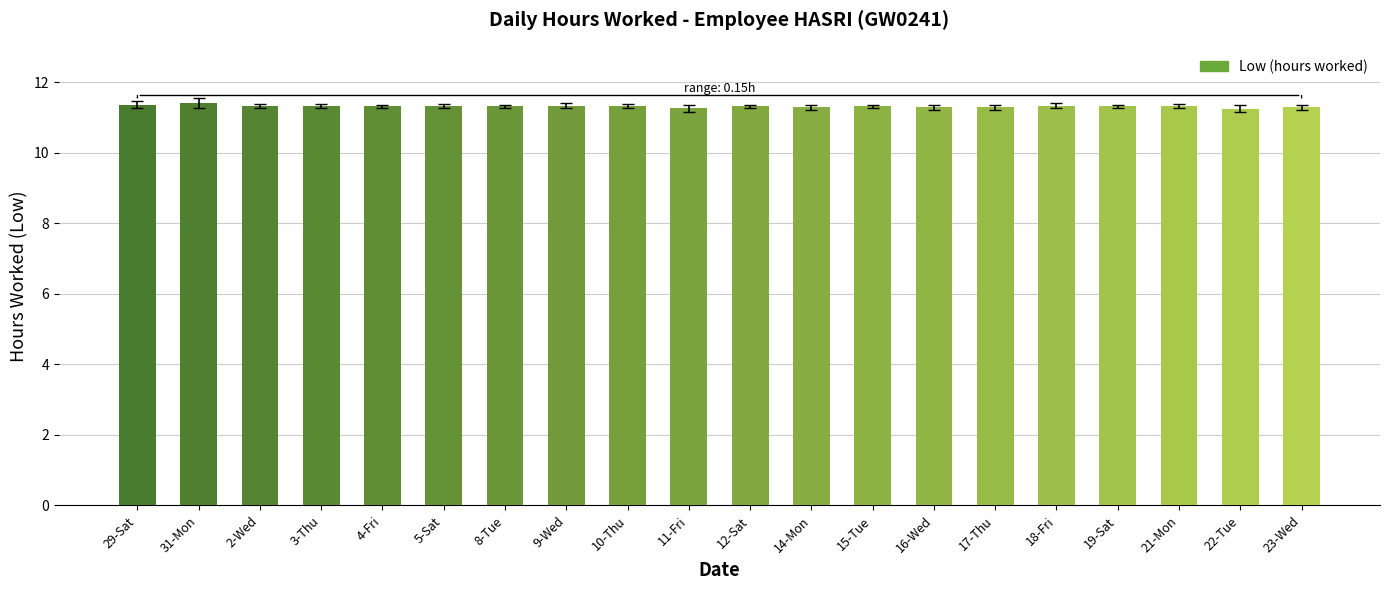

Read the value at 19-Sat.

11.3